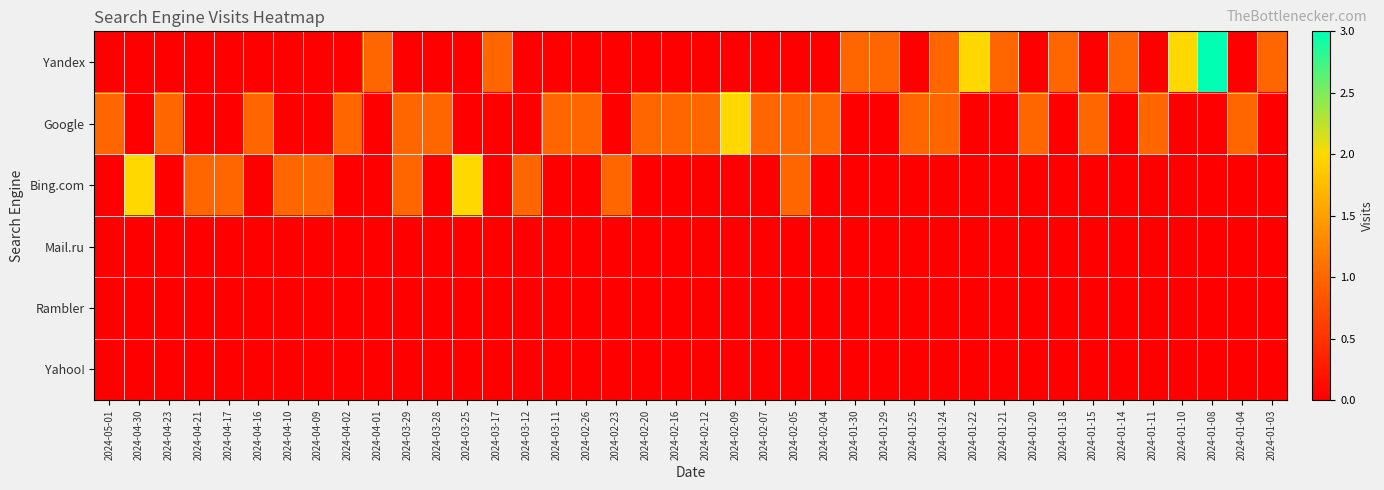

At how many categories does at least one series exceed 1?

6